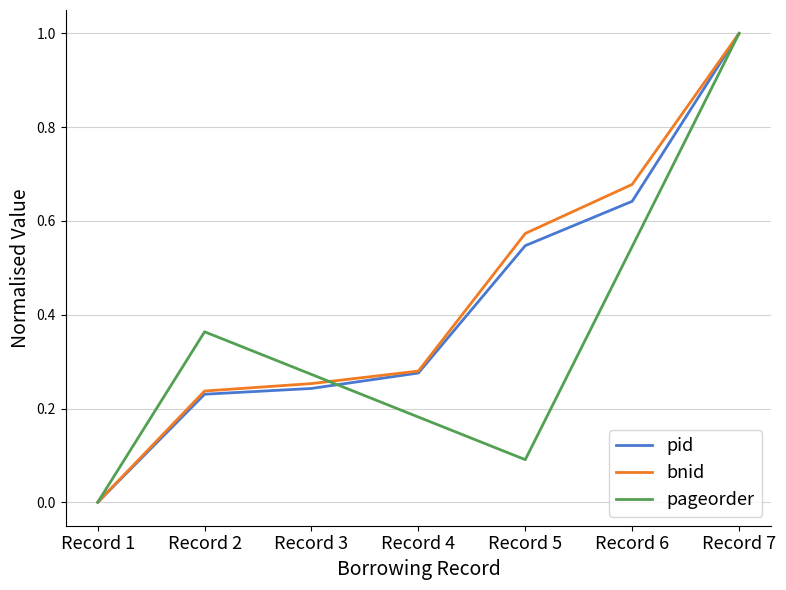

Which series has the largest total across all categories?

bnid